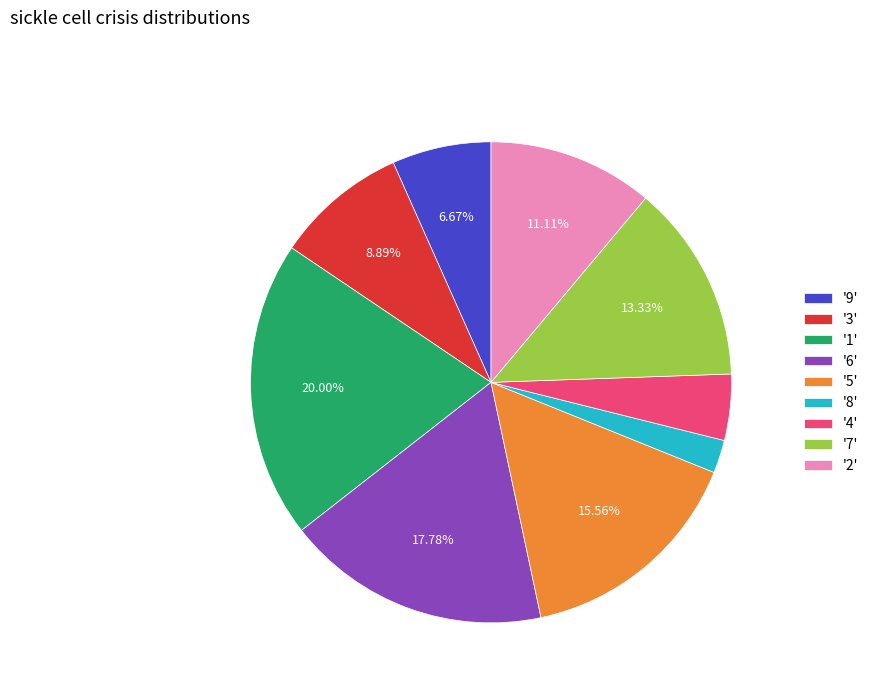

Is the sum of '5' and '4' greater than half?

No